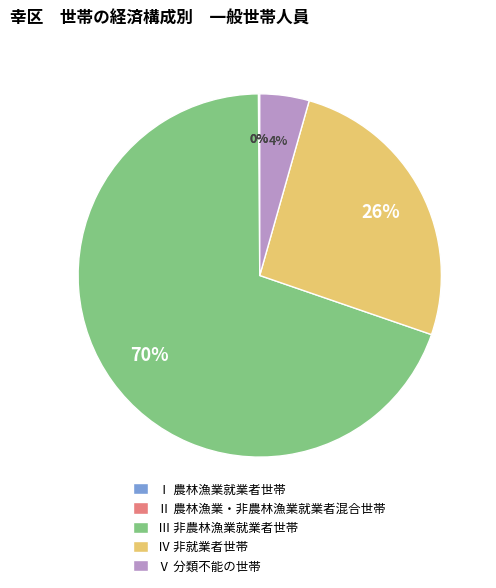

What percentage is the Ⅴ 分類不能の世帯 slice, to the nearest percent?

4%